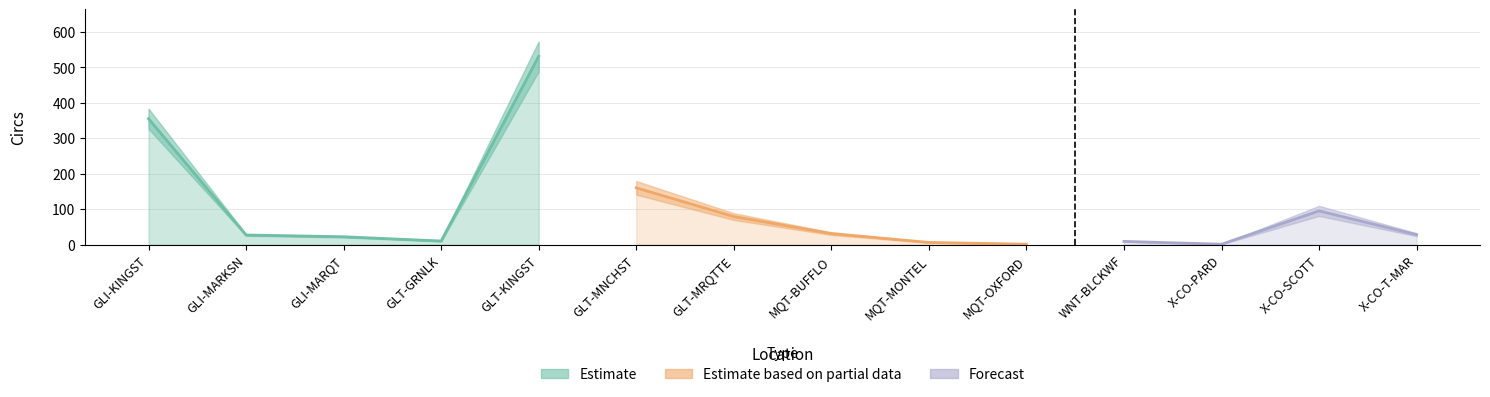

What is the minimum value shown in the chart?

1